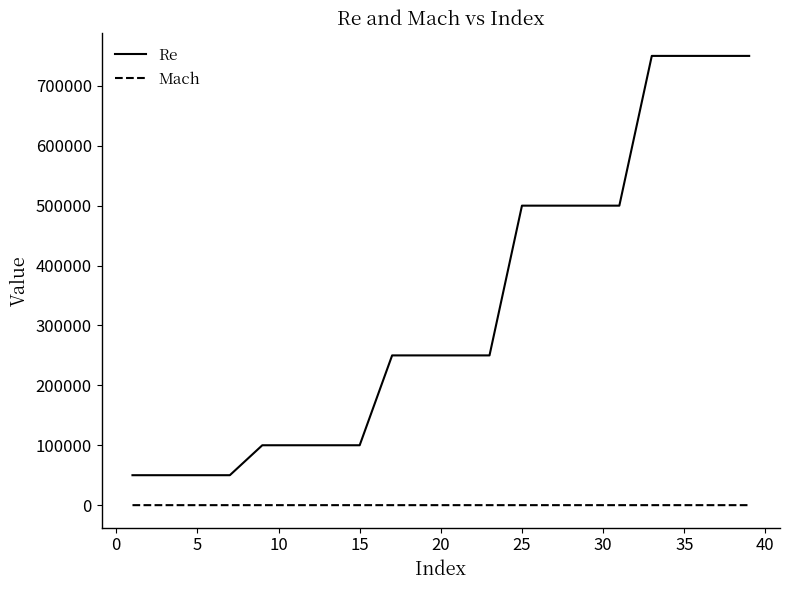

True or false: Mach and Re intersect in this chart.

False